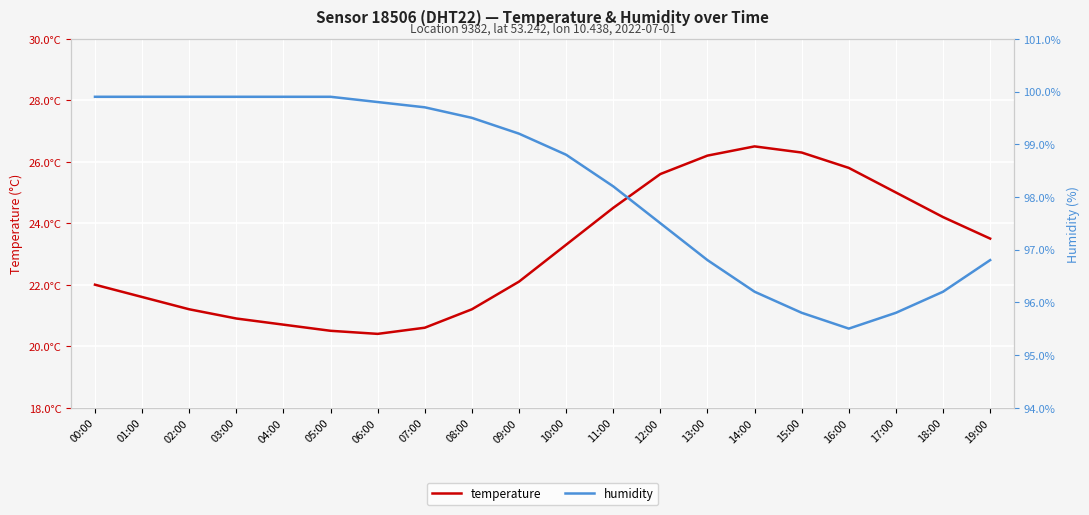

Which series changed the most between 12:00 and 18:00?

temperature